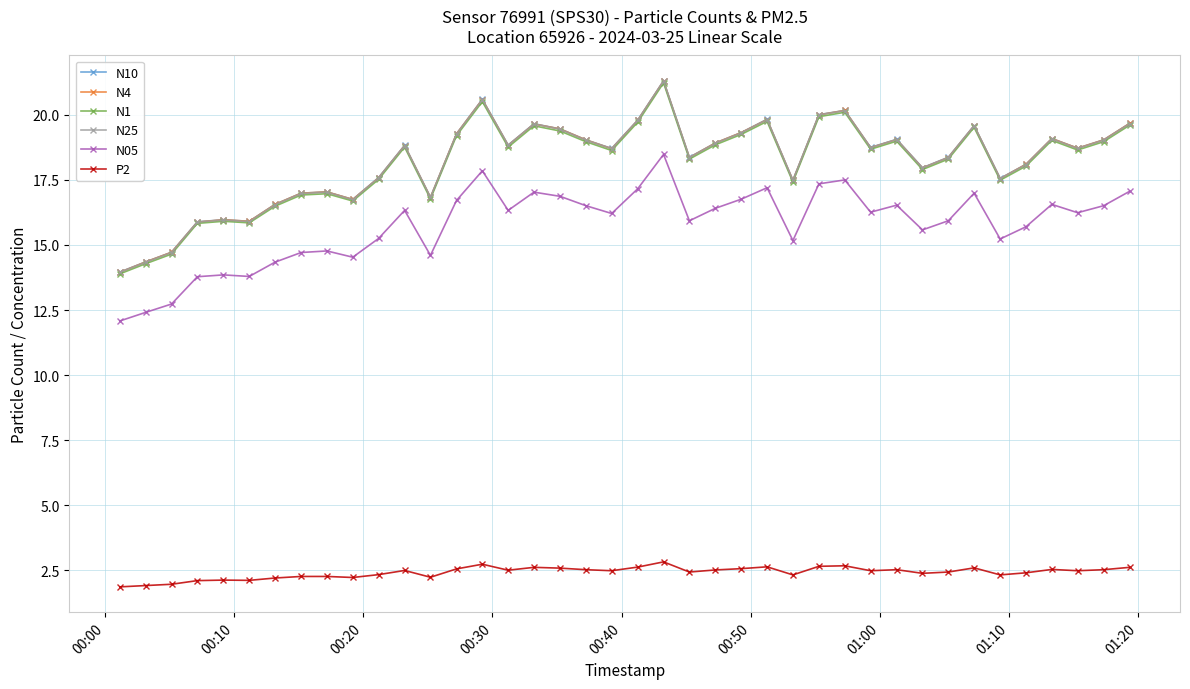

What is the greatest value displayed?

21.3